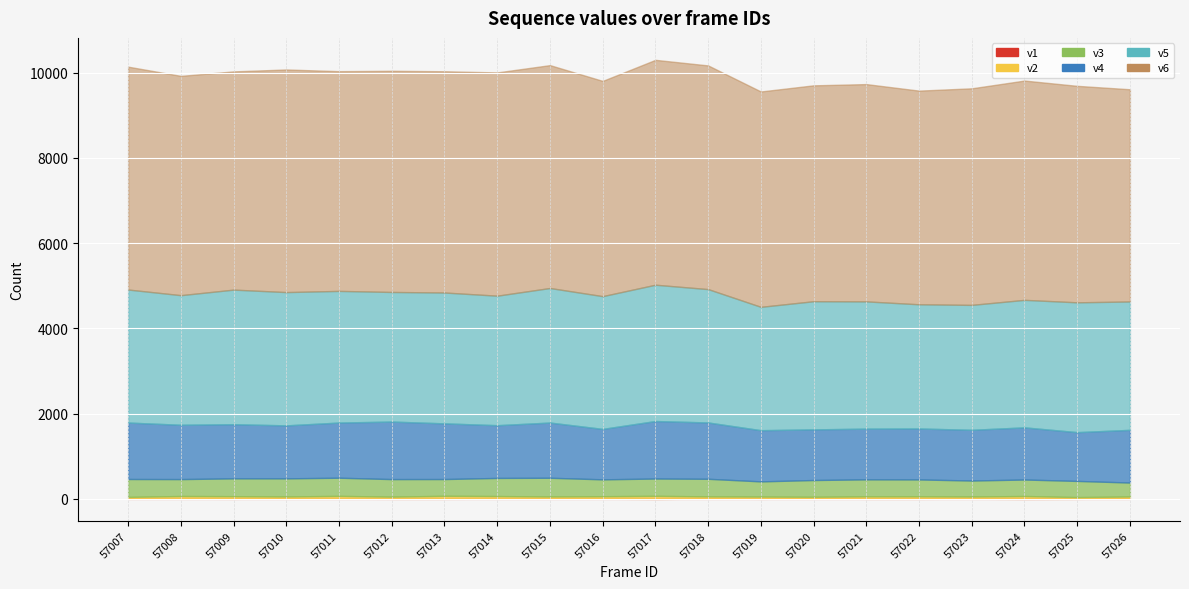

Where is v4 nearest to the value 1246?

57010